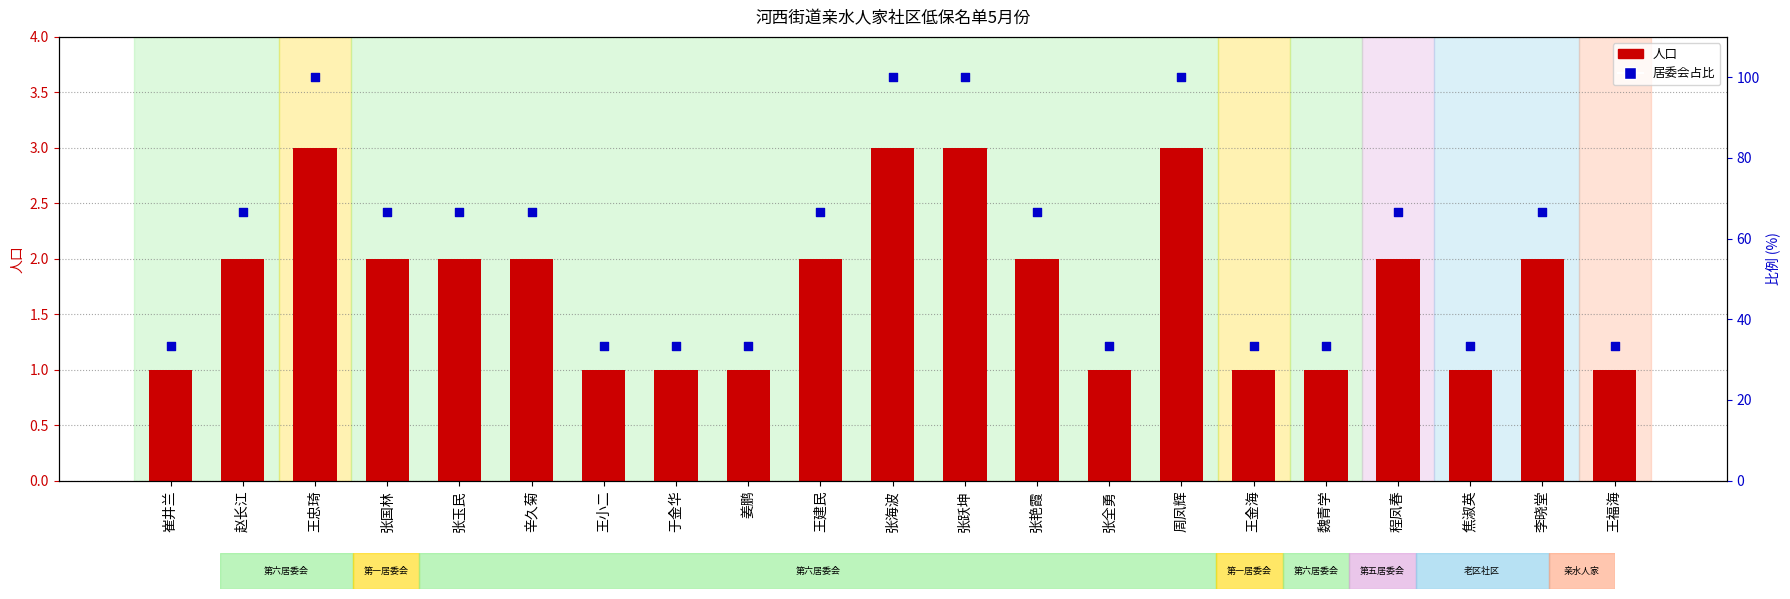

Which series has the largest total across all categories?

居委会占比